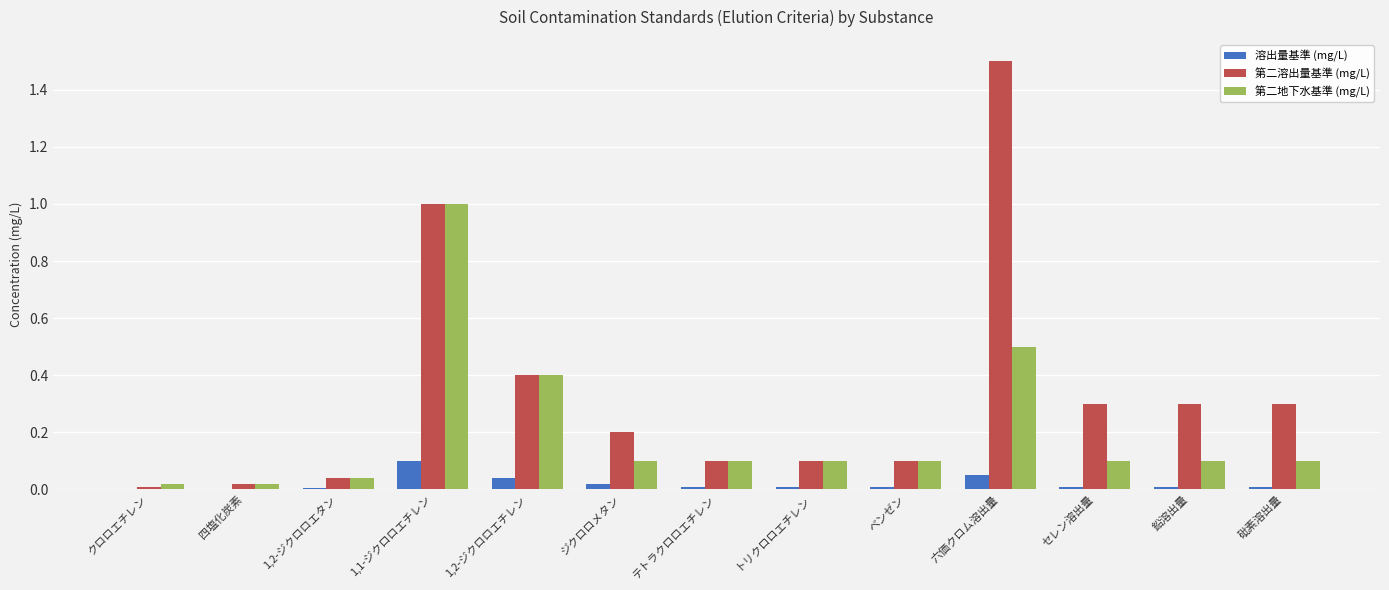

The 第二地下水基準 (mg/L) series shows 0.1 at 砒素溶出量. True or false?

True